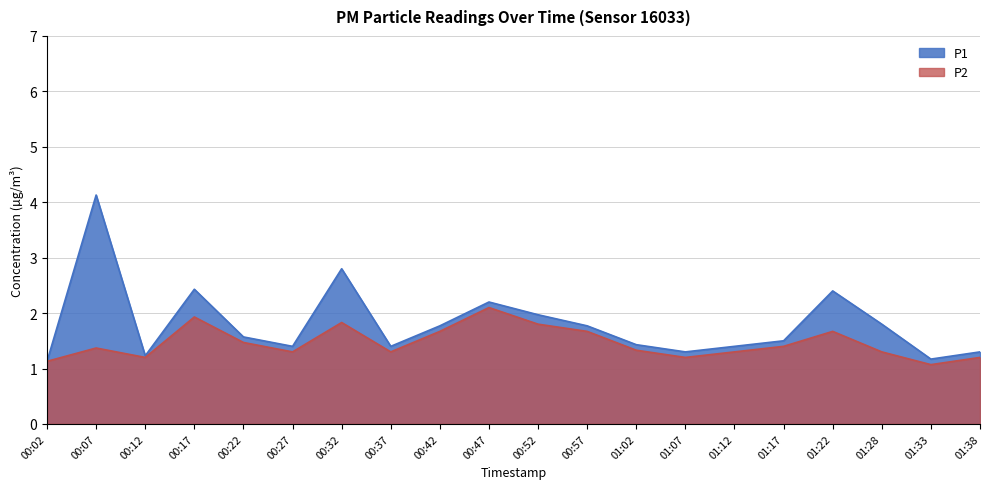

Count the number of data series in this chart.

2